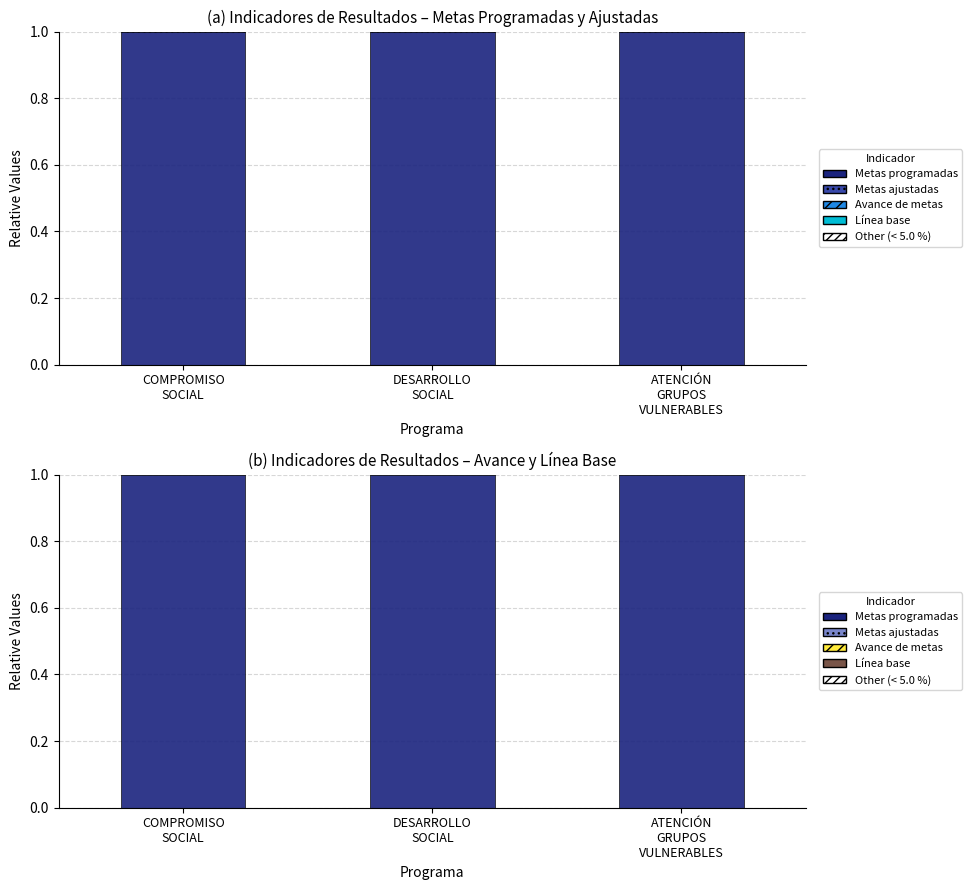

List the labels in order of Metas ajustadas value, largest first.

COMPROMISO
SOCIAL, DESARROLLO
SOCIAL, ATENCIÓN
GRUPOS
VULNERABLES